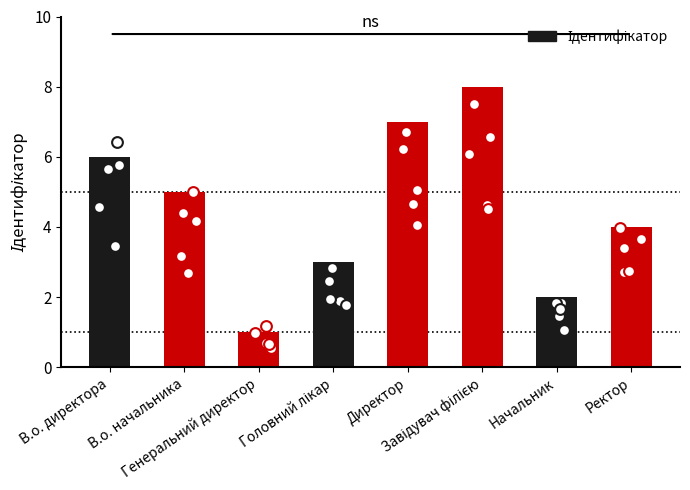

What is the change in value from Головний лікар to Завідувач філією?

+5